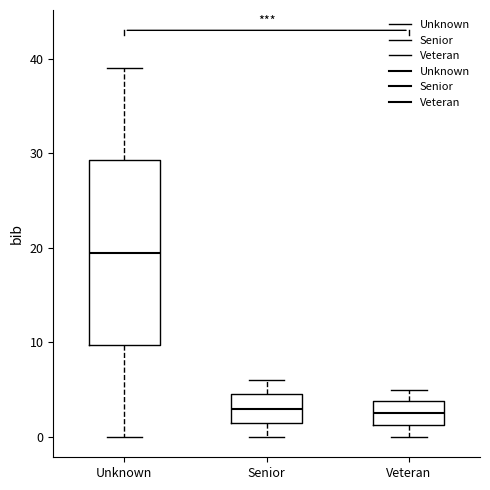

Reading left to right, transcribe this box plot: for each box, give where its median line is, the range the box spans, and where its two whiskers end, as read against the y-axis. The values are not printed on the chart, so give them approximately, as read against the axis.

Unknown: median 20, box 10 to 29, whiskers 0 to 39
Senior: median 3, box 2 to 5, whiskers 0 to 6
Veteran: median 3, box 1 to 4, whiskers 0 to 5